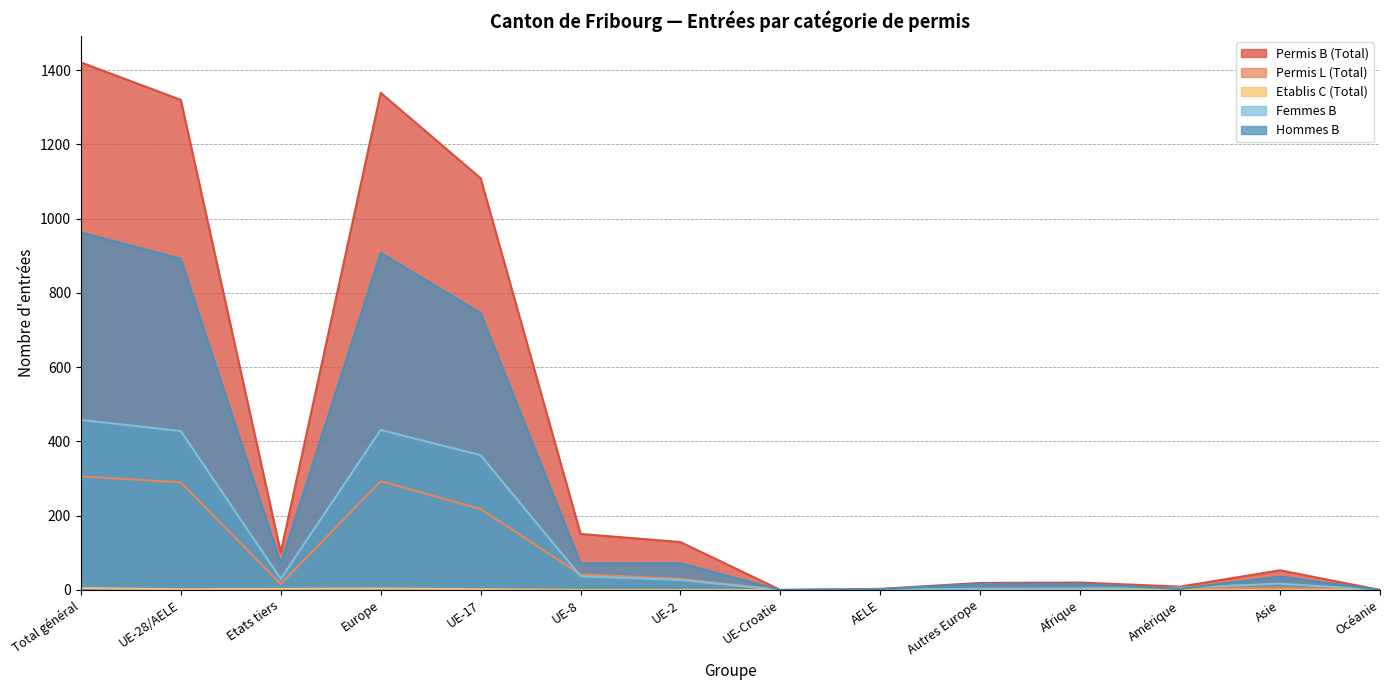

How many Etablis C (Total) values are between 0 and 2?

11